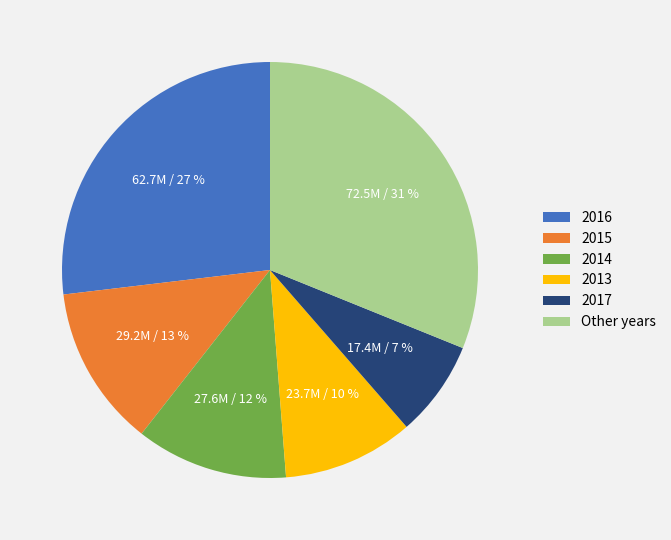

Count the number of slices in the pie.

6